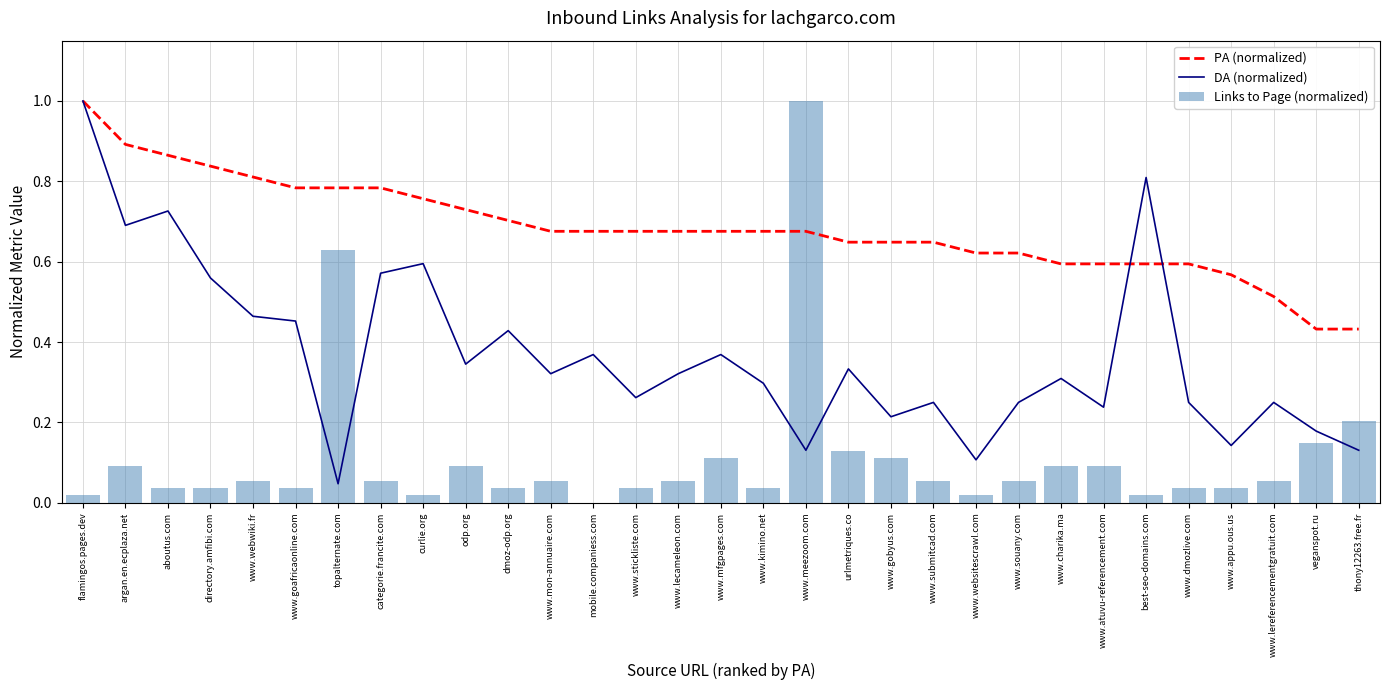

Which has a higher value, odp.org or www.gobyus.com?

odp.org